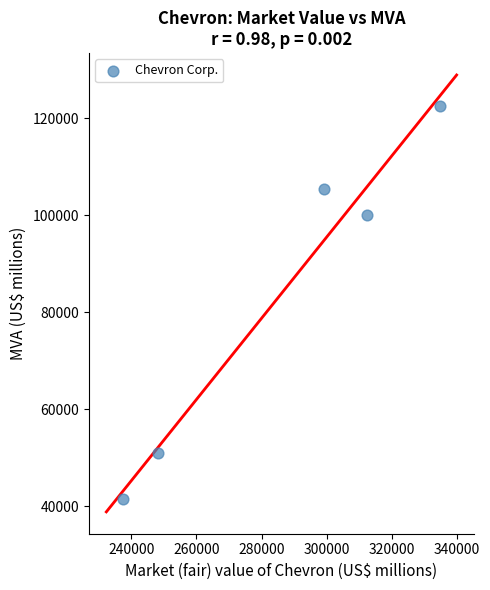

What is the range of X values (max minus min)?

97570